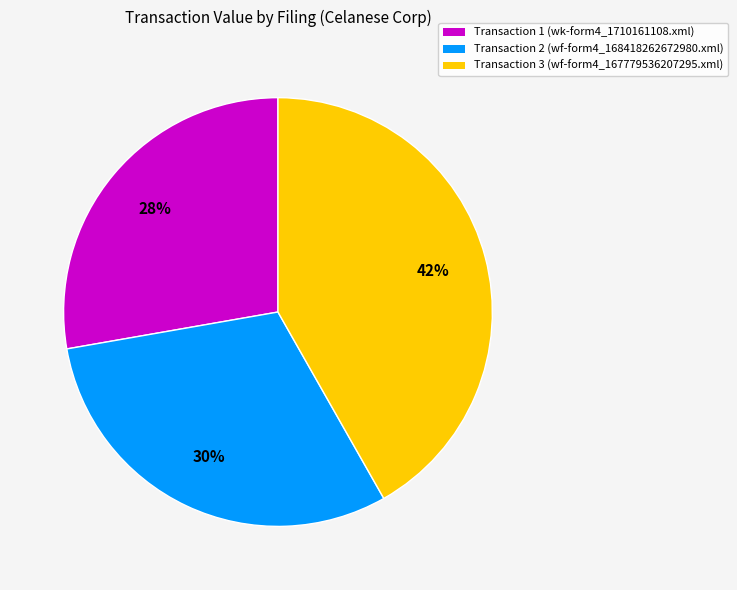

Is there any slice that represents more than half of the pie?

No